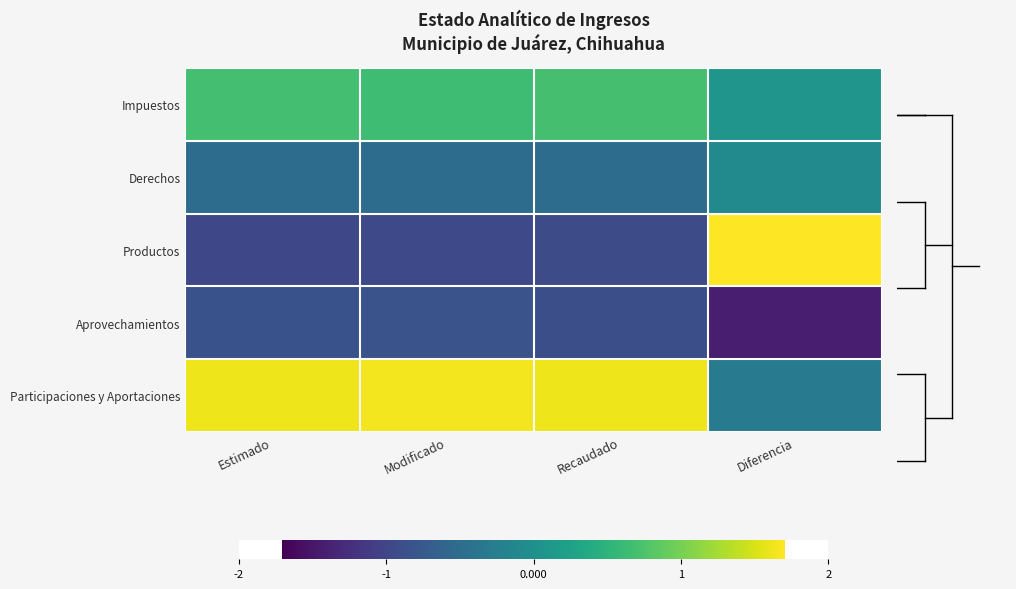

Which series has the largest range (max minus min)?

Productos